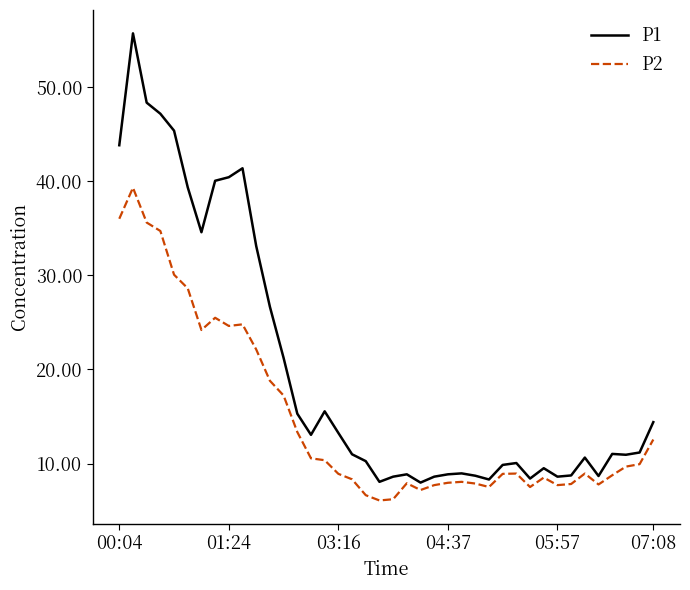

What is the minimum value shown in the chart?

6.1